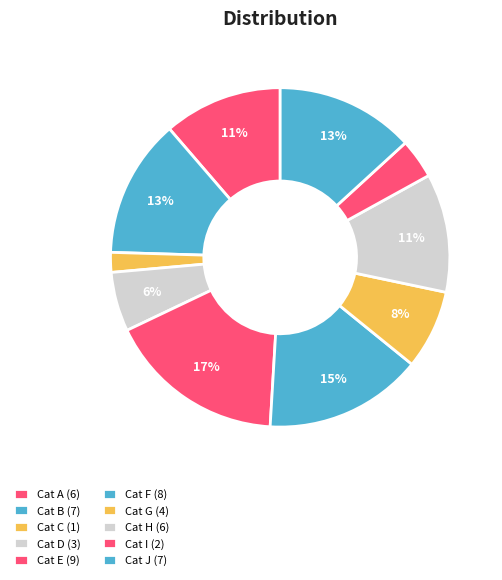

Count the number of slices in the pie.

10